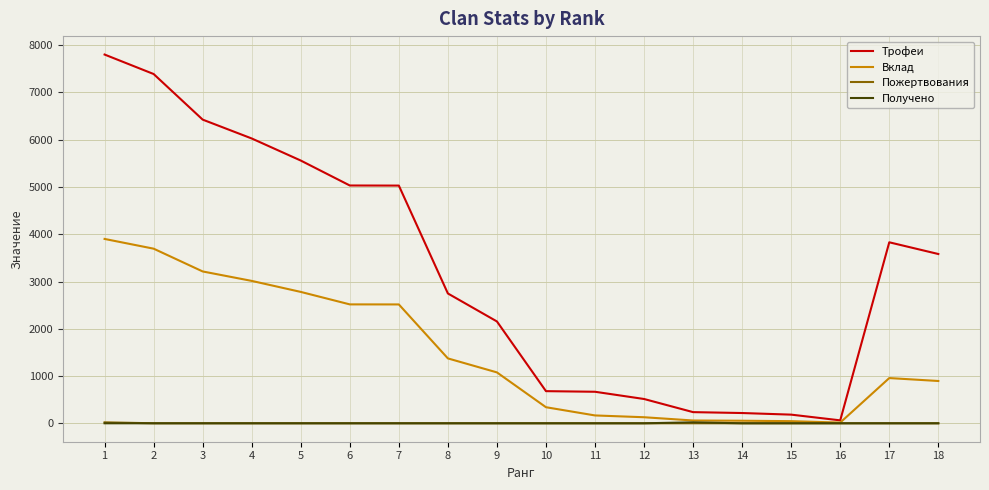

Between 5 and 15, which series saw the biggest shift?

Трофеи